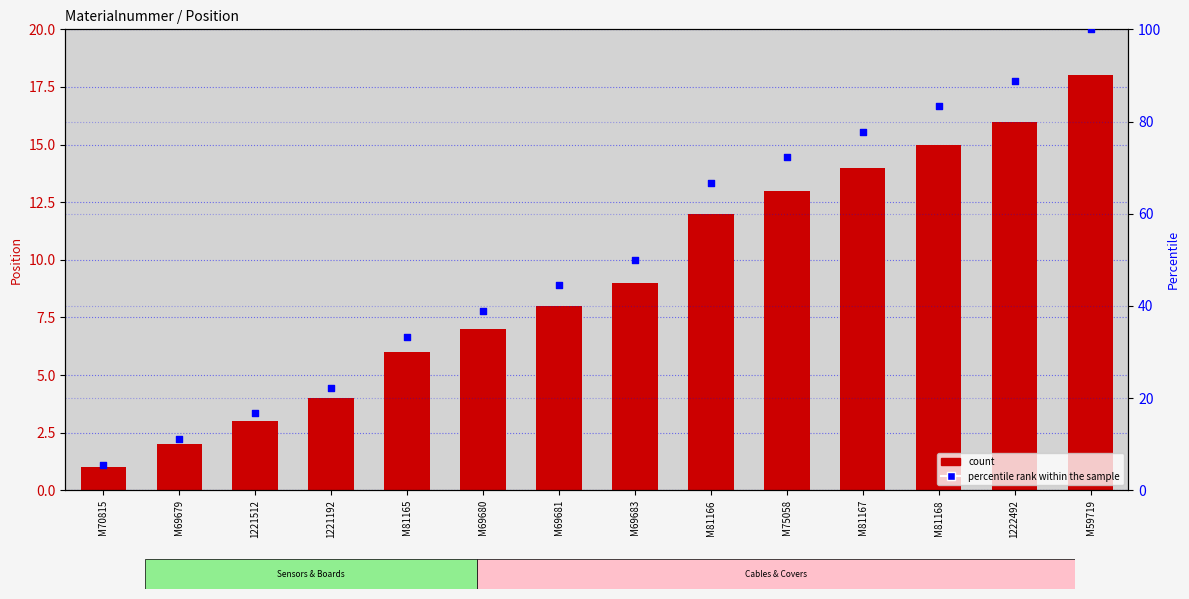

Which series has the largest total across all categories?

percentile rank within the sample